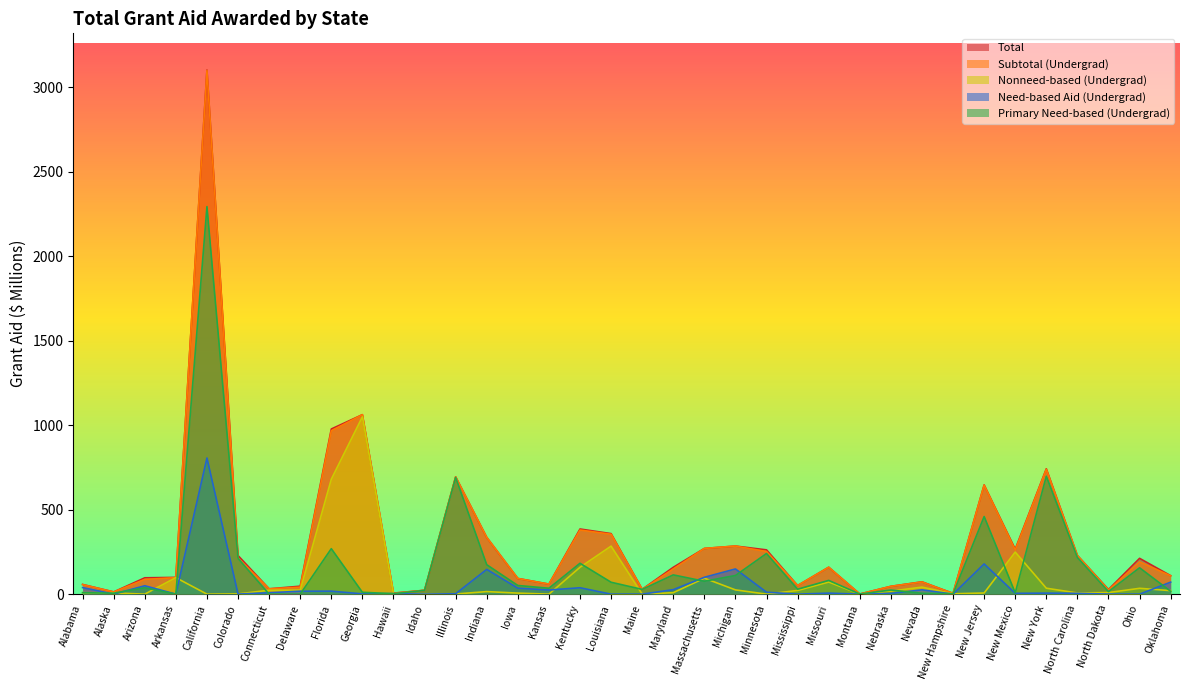

What is the total value across all series at Michigan?

854.3